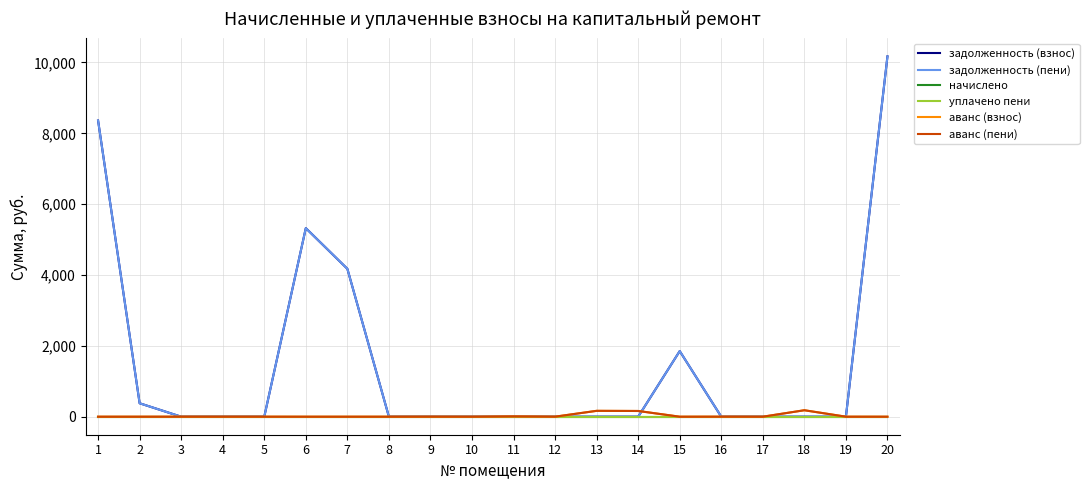

Where is начислено nearest to the value 0?

1